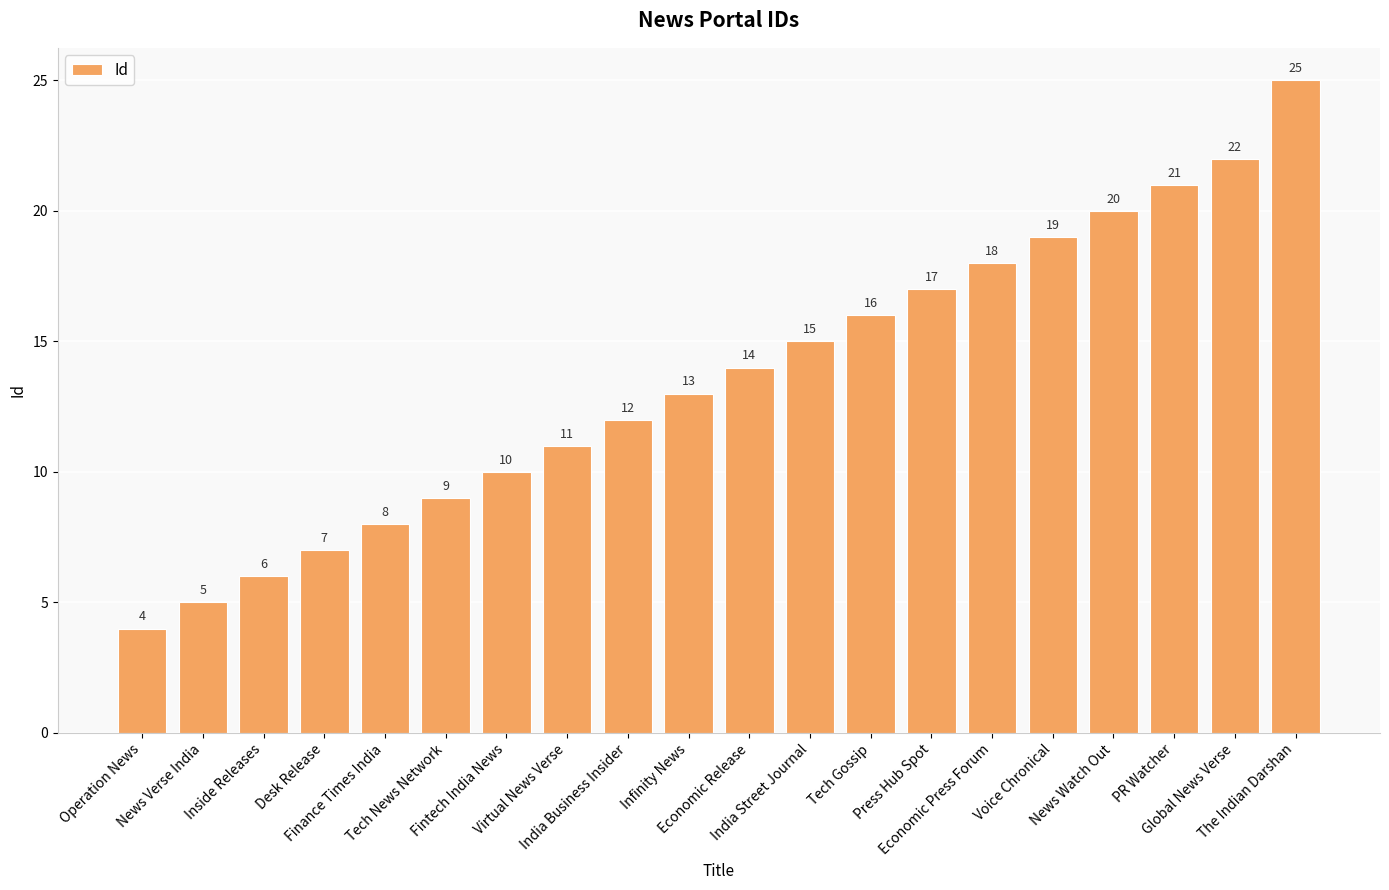

How many categories are shown in the chart?

20